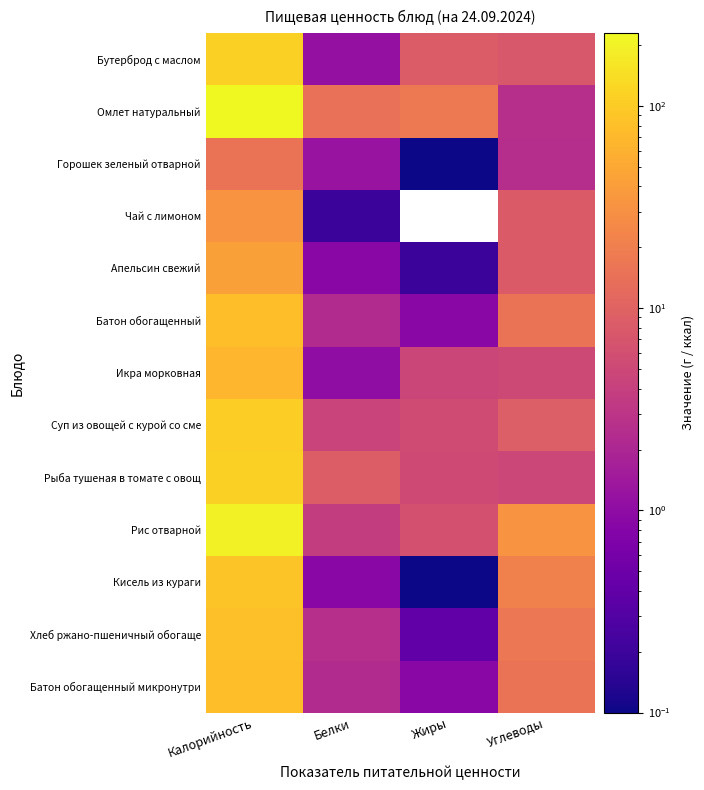

Reading left to right, what are all the values shown in this chart?

Бутерброд с маслом: Калорийность=110.0	Белки=1.1	Жиры=8.4	Углеводы=7.5
Омлет натуральный: Калорийность=228.9	Белки=14.2	Жиры=18.0	Углеводы=2.6
Горошек зеленый отварной: Калорийность=15.5	Белки=1.2	Жиры=0.1	Углеводы=2.5
Чай с лимоном: Калорийность=33.0	Белки=0.2	Жиры=0.0	Углеводы=8.0
Апельсин свежий: Калорийность=43.0	Белки=0.9	Жиры=0.2	Углеводы=8.1
Батон обогащенный: Калорийность=78.6	Белки=2.3	Жиры=0.9	Углеводы=15.4
Икра морковная: Калорийность=68.0	Белки=1.0	Жиры=4.7	Углеводы=5.1
Суп из овощей с курой со сме: Калорийность=104.6	Белки=4.4	Жиры=5.5	Углеводы=8.8
Рыба тушеная в томате с овощ: Калорийность=109.0	Белки=8.6	Жиры=5.3	Углеводы=4.8
Рис отварной: Калорийность=202.2	Белки=3.7	Жиры=6.3	Углеводы=32.7
Кисель из кураги: Калорийность=89.5	Белки=0.9	Жиры=0.1	Углеводы=21.1
Хлеб ржано-пшеничный обогаще: Калорийность=81.6	Белки=2.6	Жиры=0.4	Углеводы=17.0
Батон обогащенный микронутри: Калорийность=78.6	Белки=2.3	Жиры=0.9	Углеводы=15.4